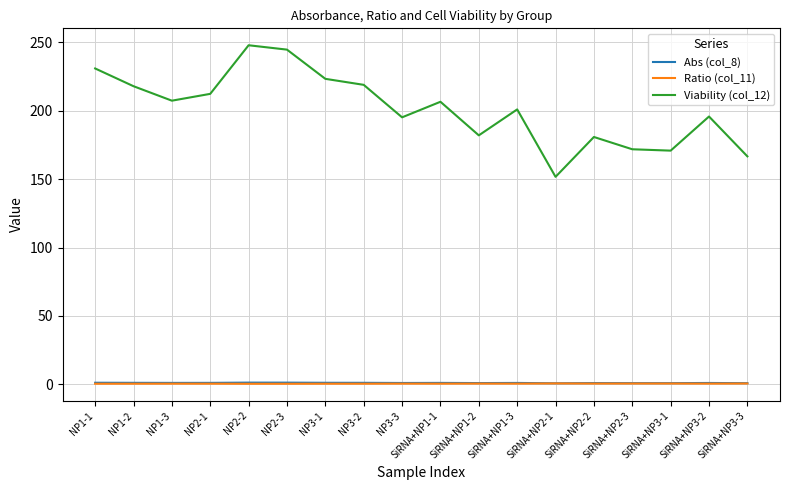

Which series has the largest range (max minus min)?

Viability (col_12)